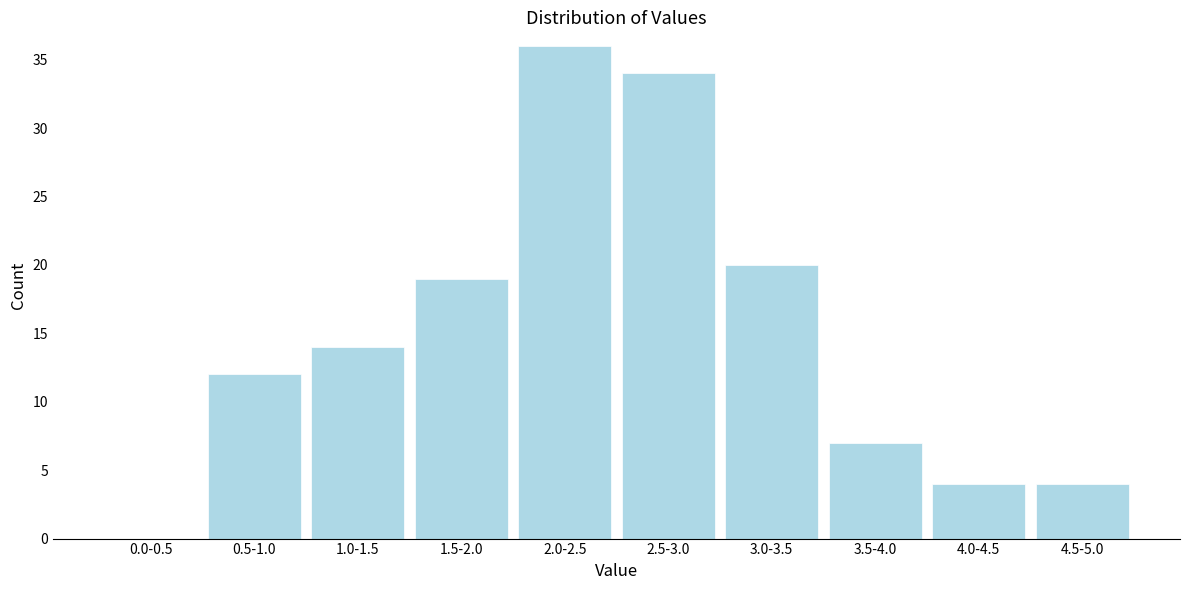

Reading right to left, extract all data points from this chart.

4.5-5.0=4	4.0-4.5=4	3.5-4.0=7	3.0-3.5=20	2.5-3.0=34	2.0-2.5=36	1.5-2.0=19	1.0-1.5=14	0.5-1.0=12	0.0-0.5=0